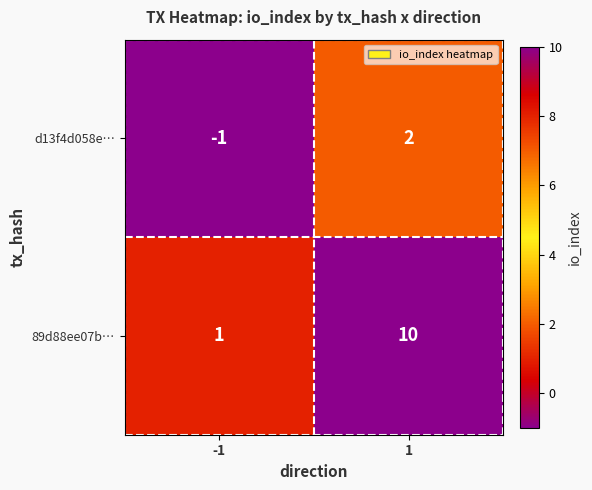

Reading left to right, transcribe all the data shown in this chart.

d13f4d058e…: -1=-1	1=2
89d88ee07b…: -1=1	1=10